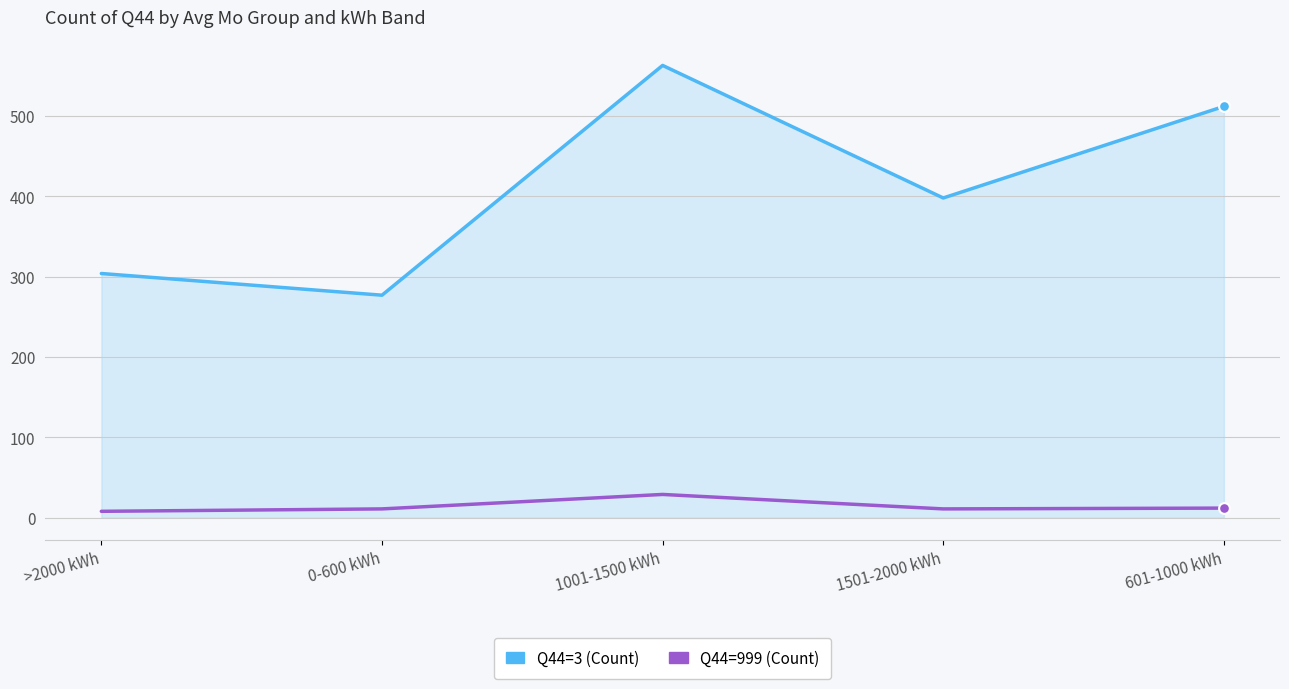

At how many categories does at least one series exceed 128?

5